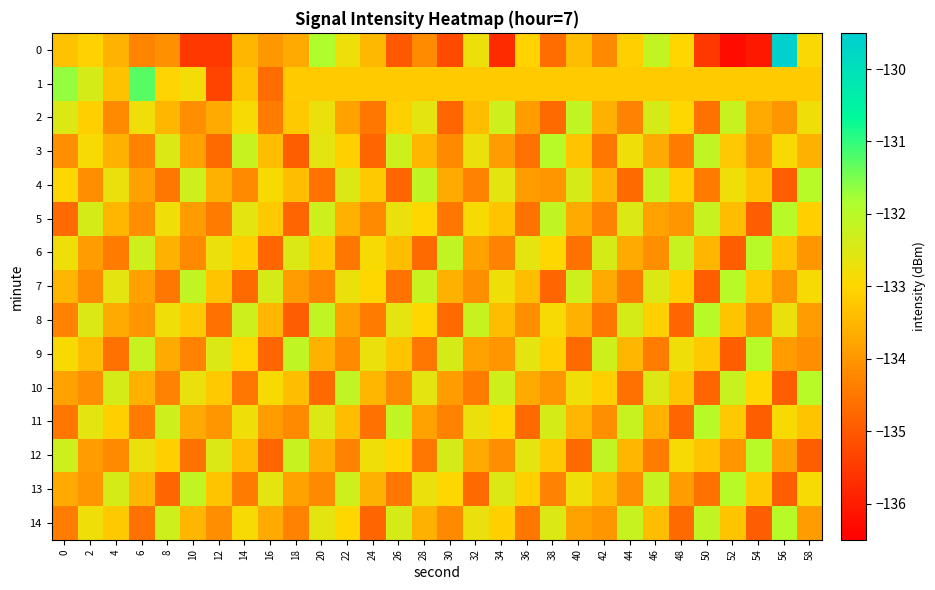

List the series in order of their peak value, highest first.

0, 1, 3, 4, 5, 6, 7, 8, 9, 10, 11, 12, 13, 14, 2